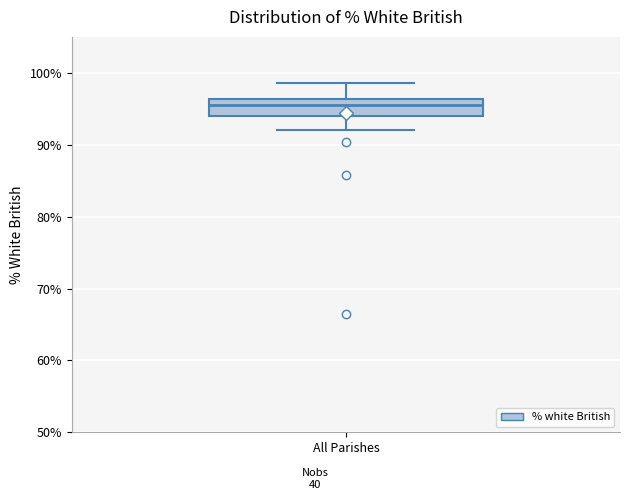

Transcribe this box plot: give where the median line is, the range the box spans, and where the two whiskers end, as read against the y-axis. The values are not printed on the chart, so give them approximately, as read against the axis.

median 96 (inside the box), box 94 to 96, whiskers 92 to 99